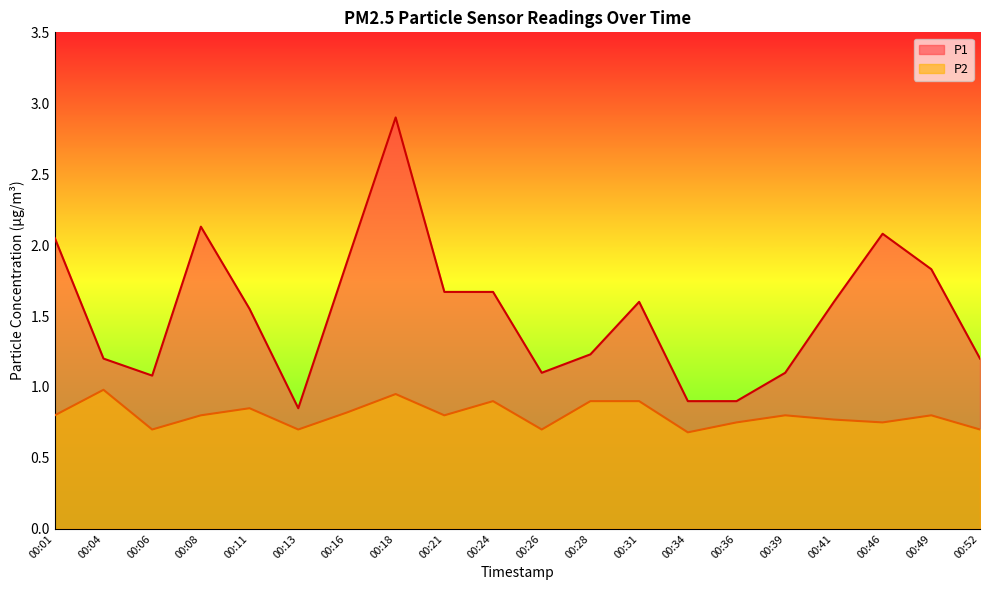

Which label corresponds to the largest value in the chart?

00:18